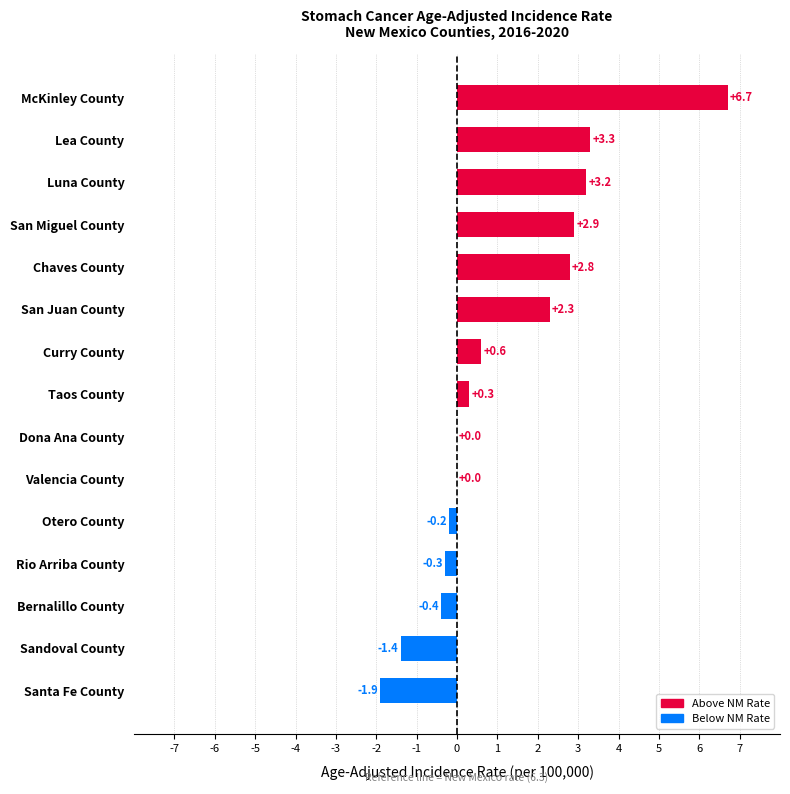

The value at Luna County is 1.1. True or false?

False